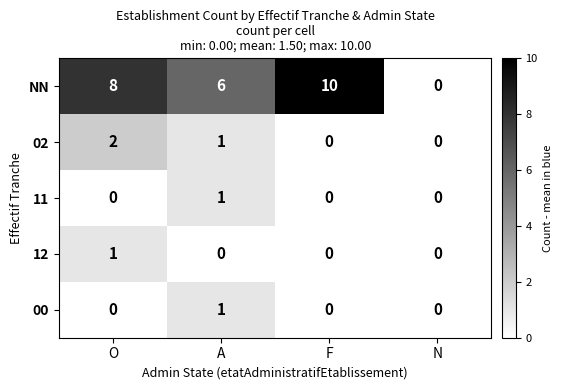

How many 11 values are between 0 and 1?

4